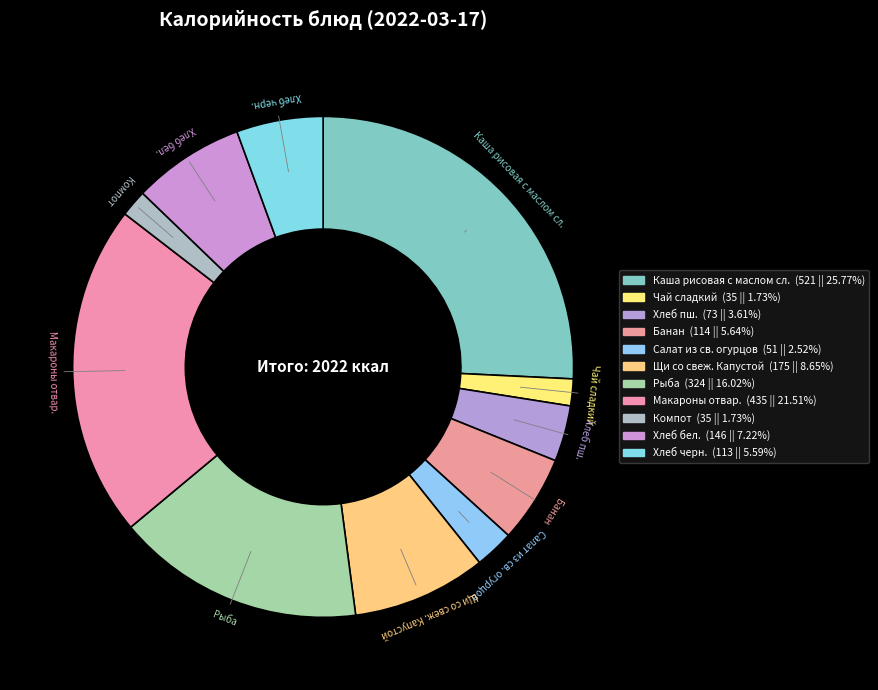

Rank the categories by value from lowest to highest.

Чай сладкий, Компот, Салат из св. огурцов, Хлеб пш., Хлеб черн., Банан, Хлеб бел., Щи со свеж. Капустой, Рыба, Макароны отвар., Каша рисовая с маслом сл.